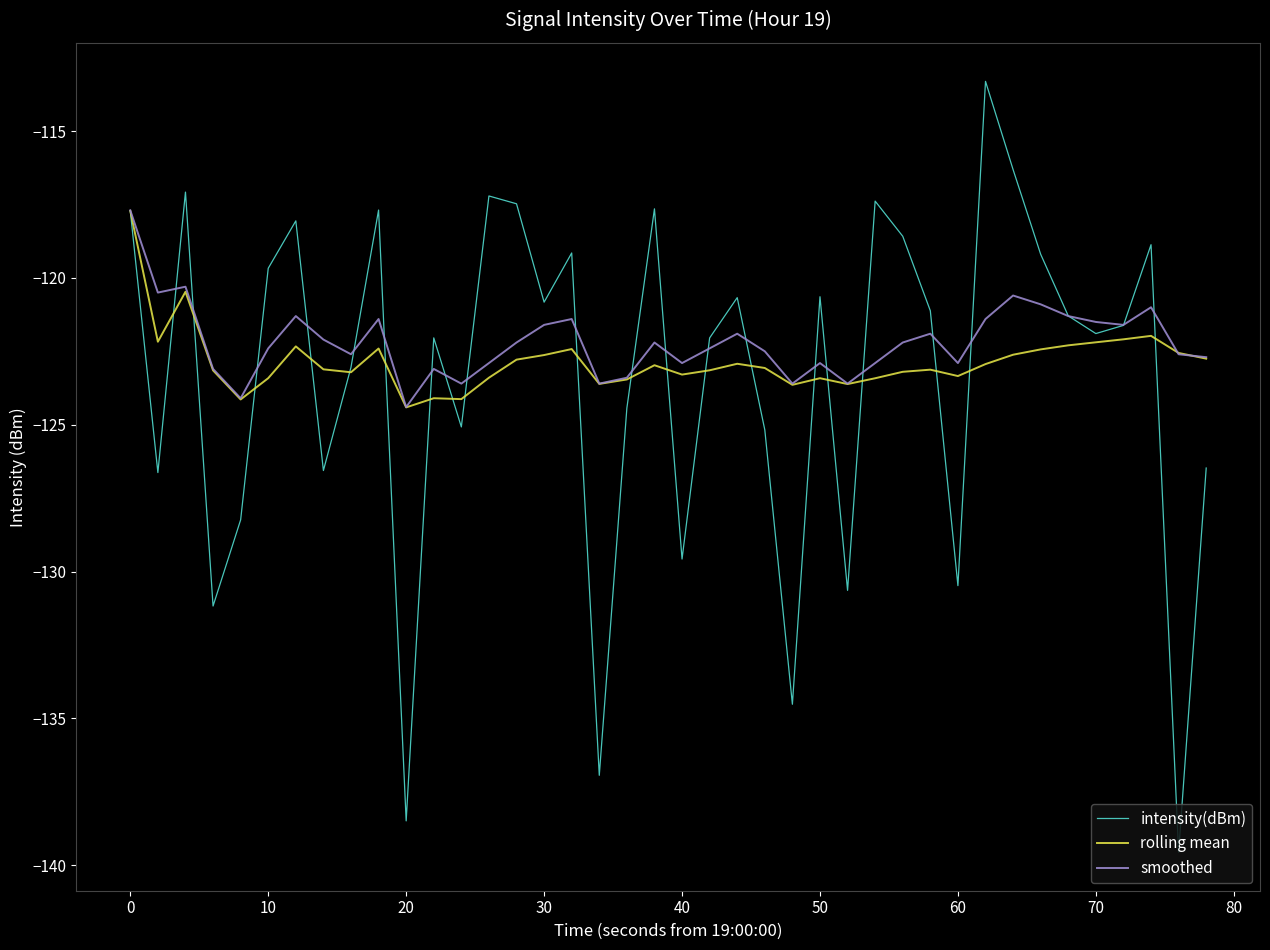

What is the average value of the intensity(dBm) series?

-123.4